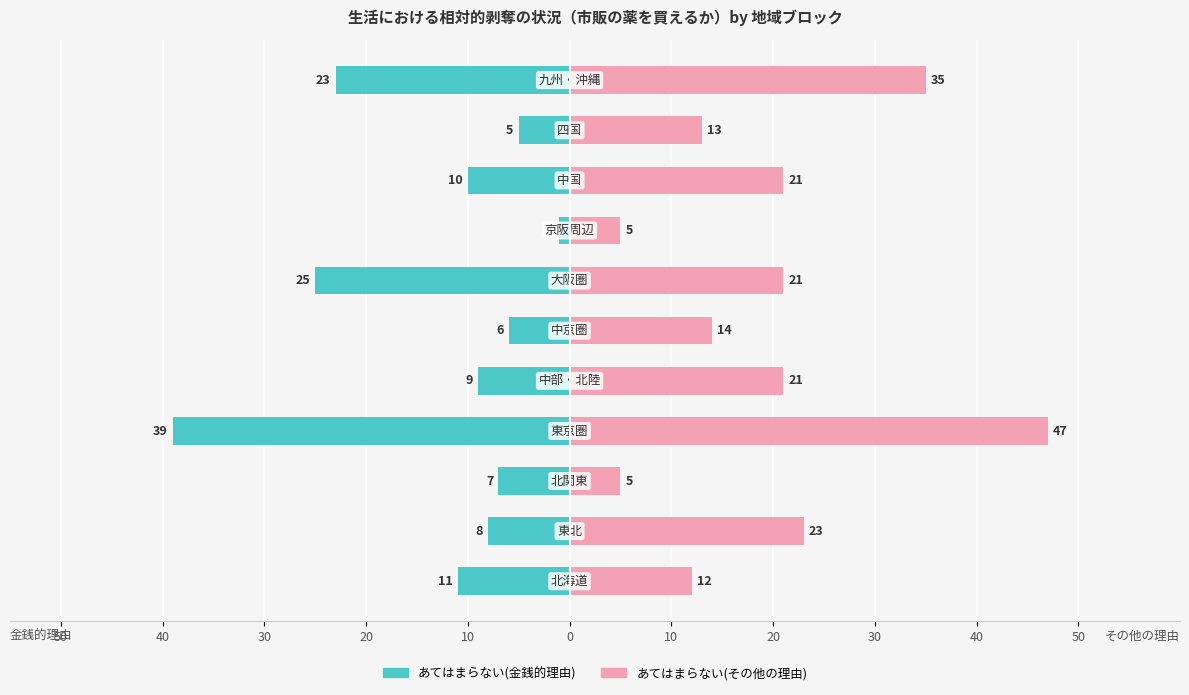

How many groups of bars are there?

11